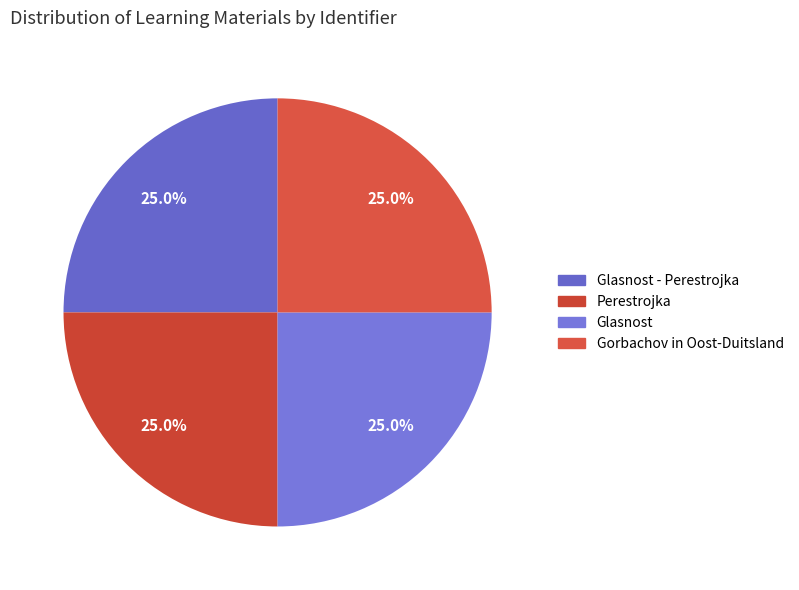

How many segments does this pie chart have?

4